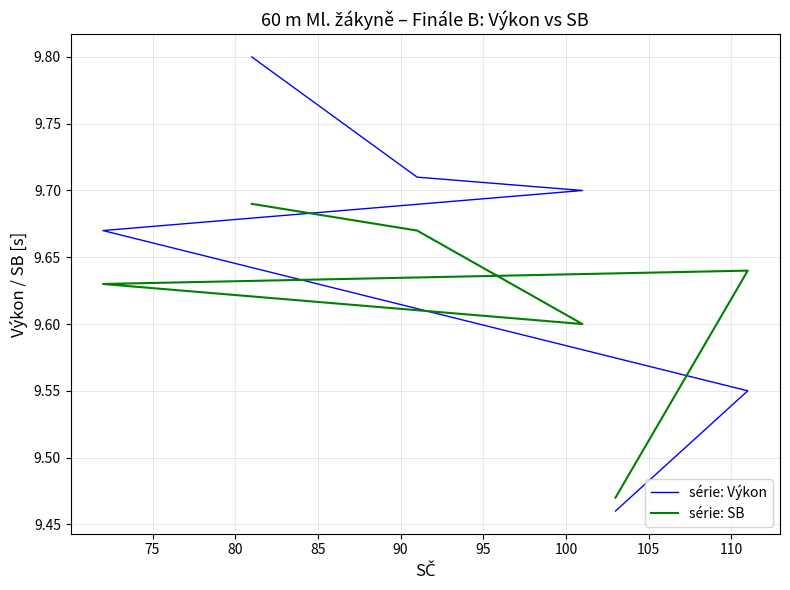

Is this an area chart (filled region under the line)?

No